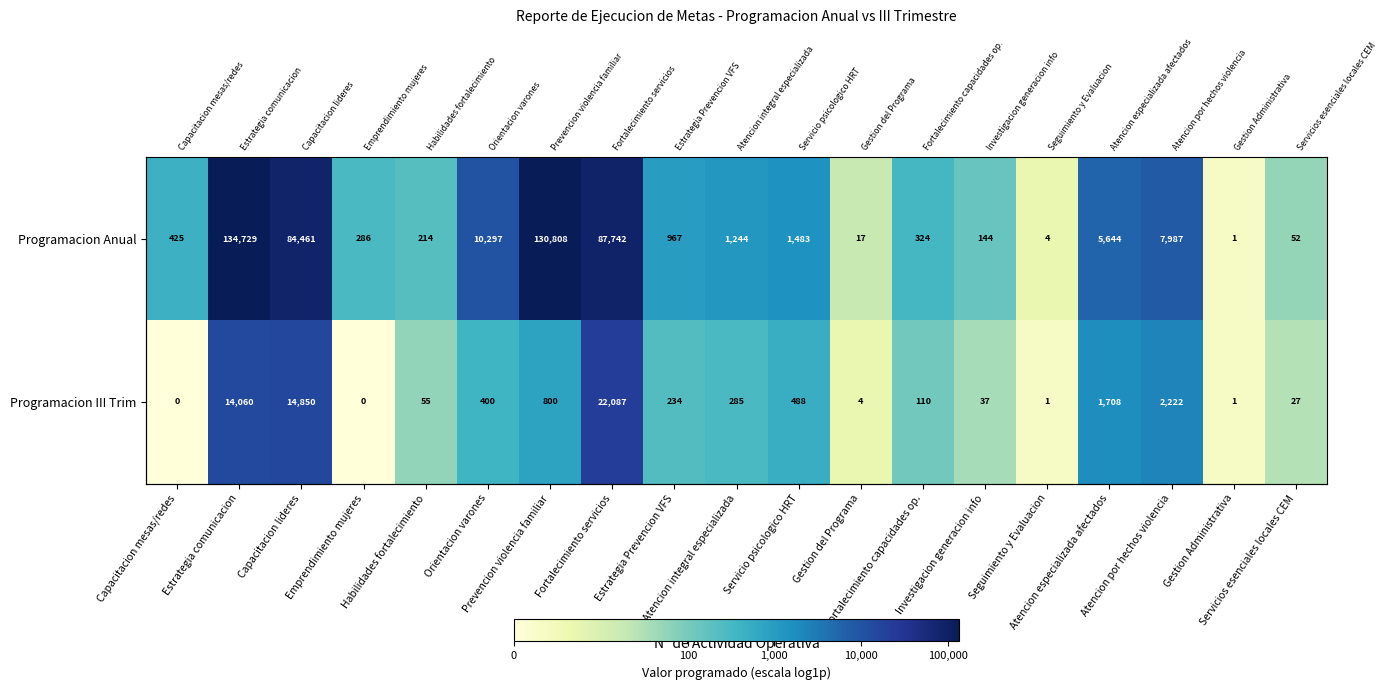

Which category has the highest value across all series?

Estrategia comunicacion